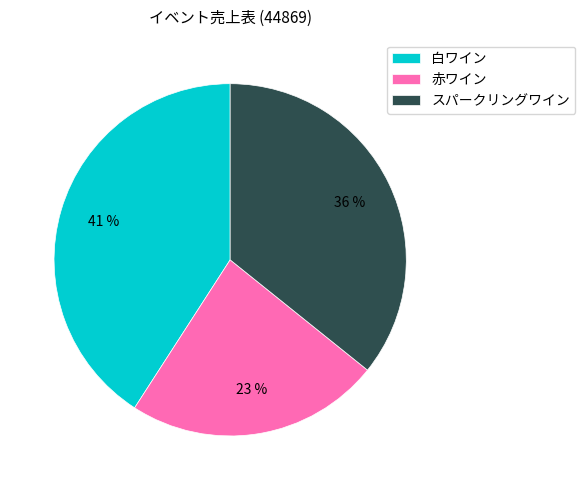

What is the largest slice in the pie chart?

白ワイン